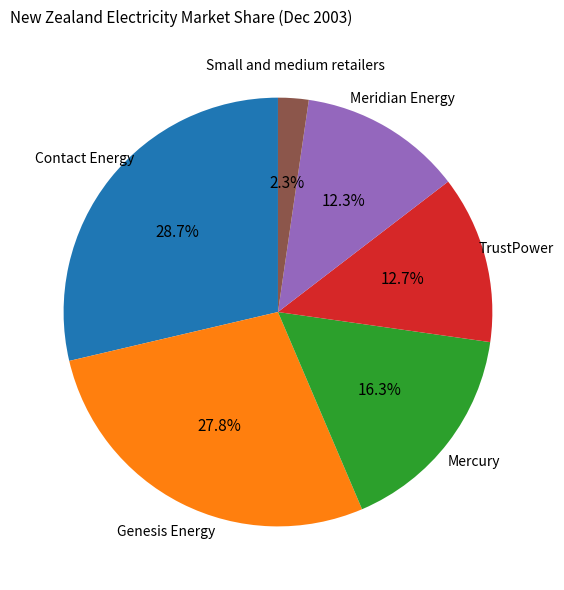

What percentage is the Genesis Energy slice, to the nearest percent?

28%